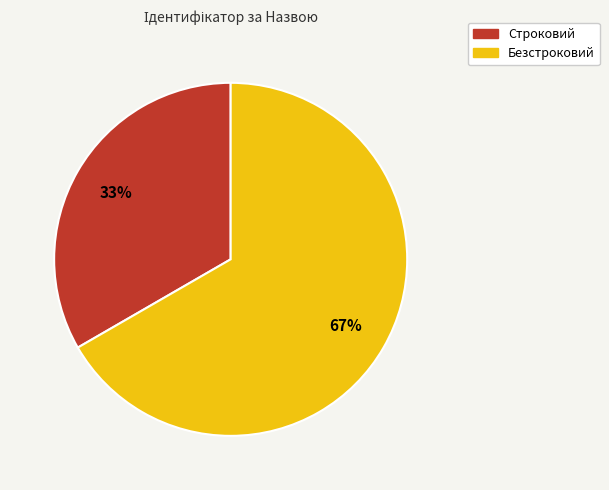

To the nearest percent, what is the combined percentage of Строковий and Безстроковий?

100%